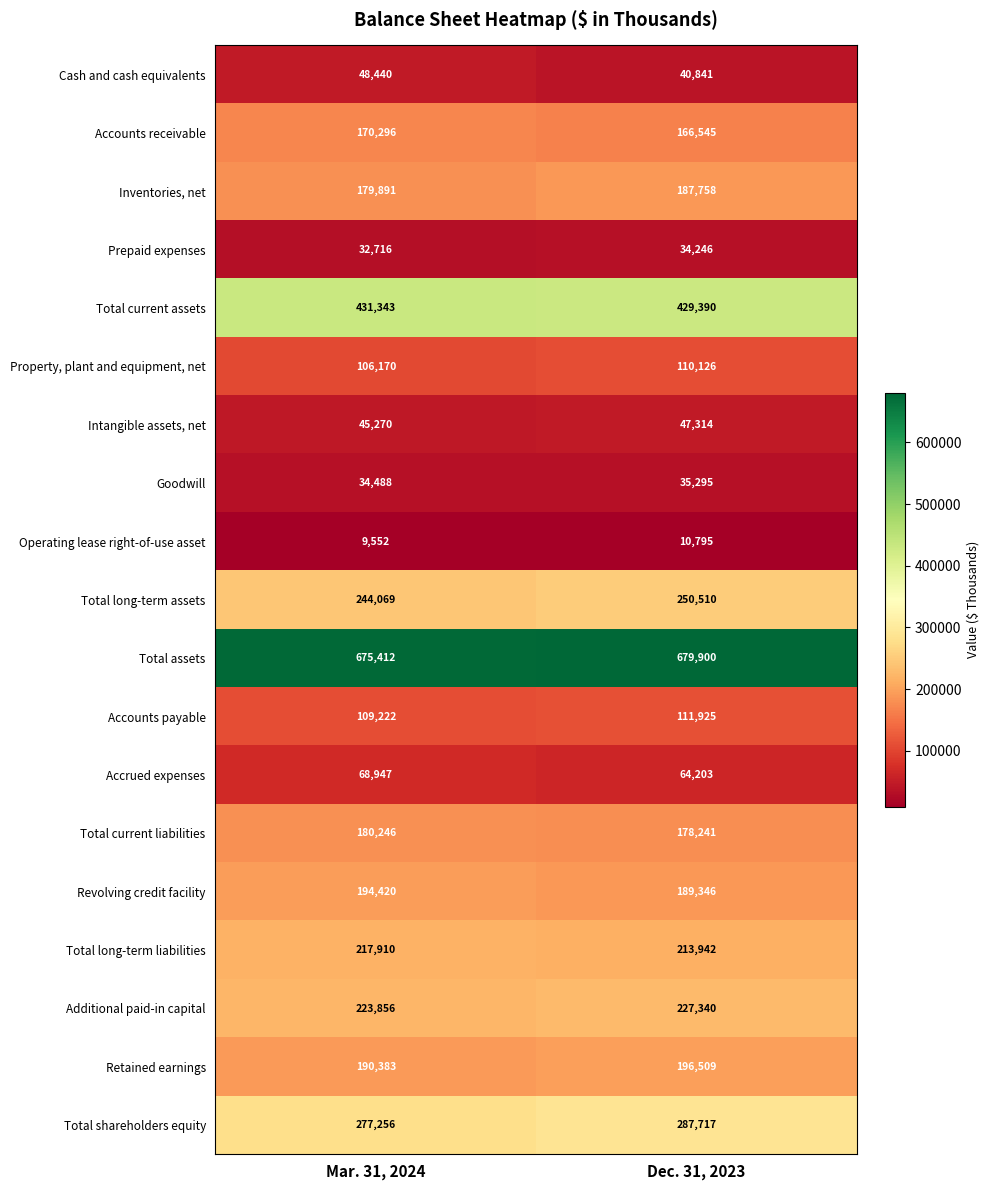

Rank the categories by Total shareholders equity value from lowest to highest.

Mar. 31, 2024, Dec. 31, 2023